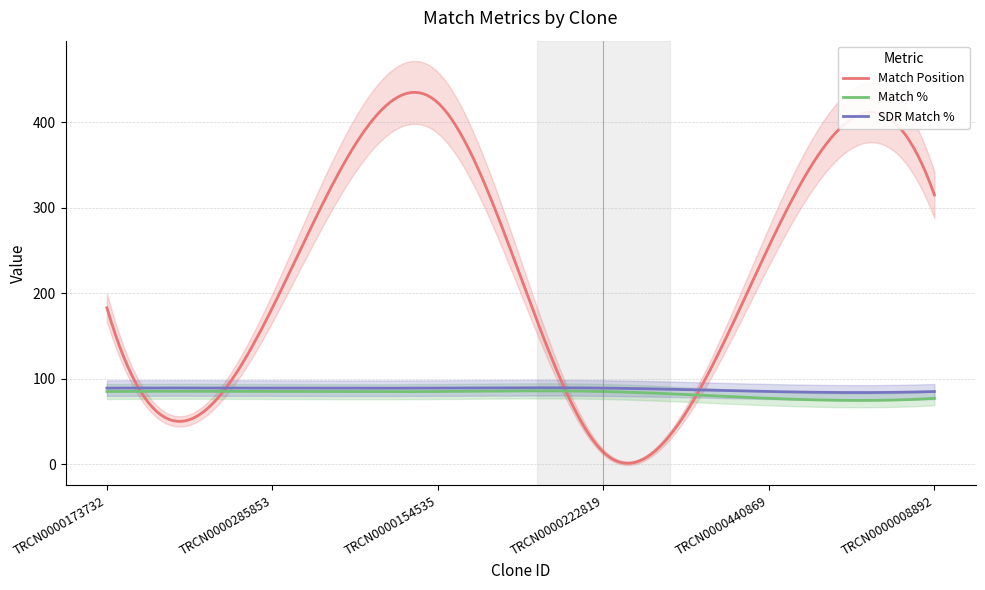

How many lines are shown in the chart?

3